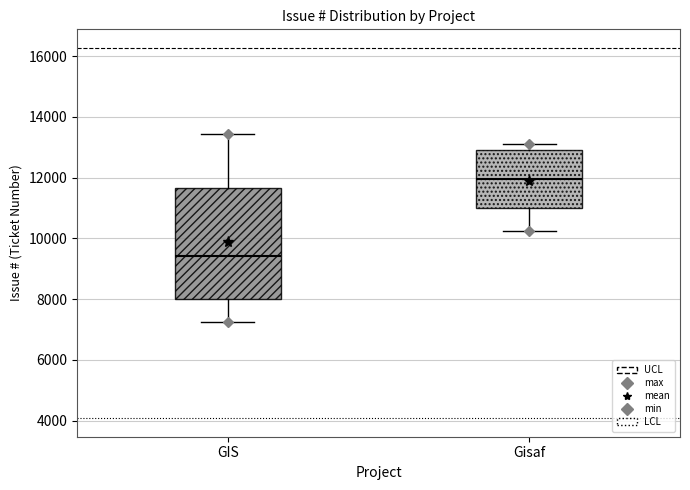

Which box has the lowest median line?

GIS